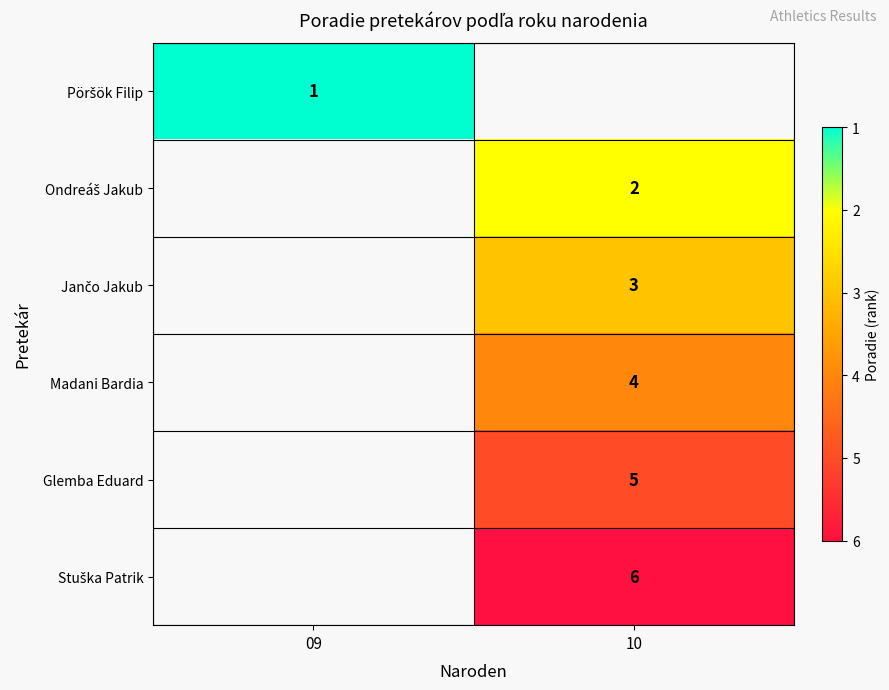

True or false: Glemba Eduard has a value of 5 at 10.

True